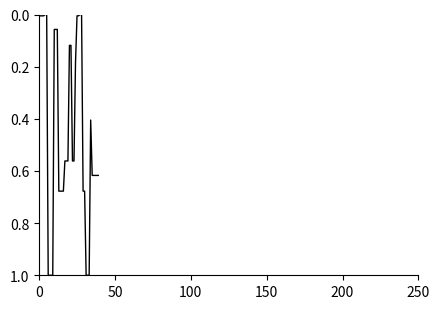

What is the maximum value shown in the chart?

1.0